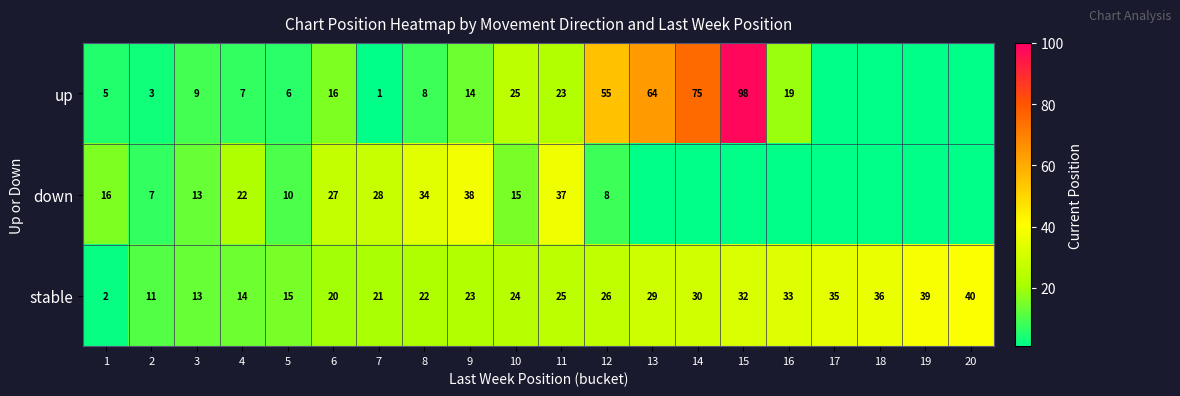

What is the difference between the second highest and second lowest values in the stable series?

28